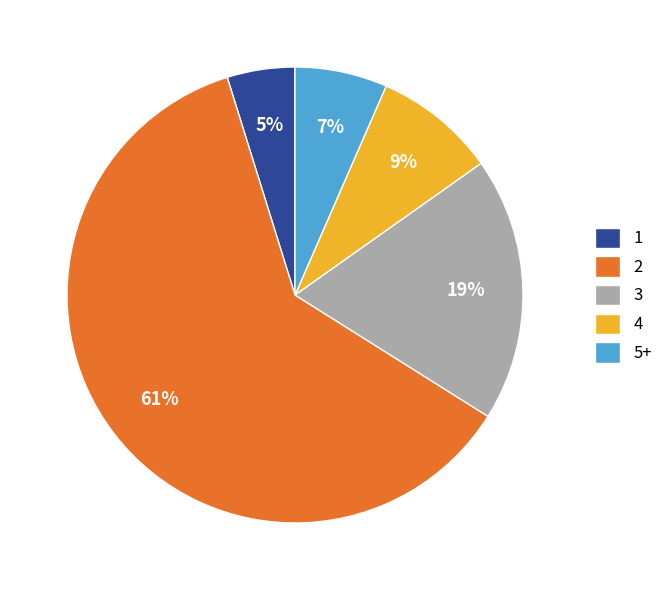

What percentage is the 5+ slice, to the nearest percent?

7%